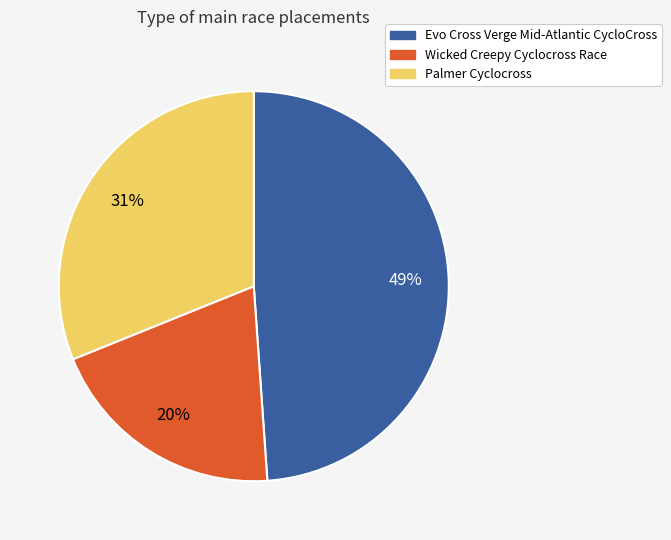

To the nearest percent, what is the combined percentage of Wicked Creepy Cyclocross Race and Palmer Cyclocross?

51%